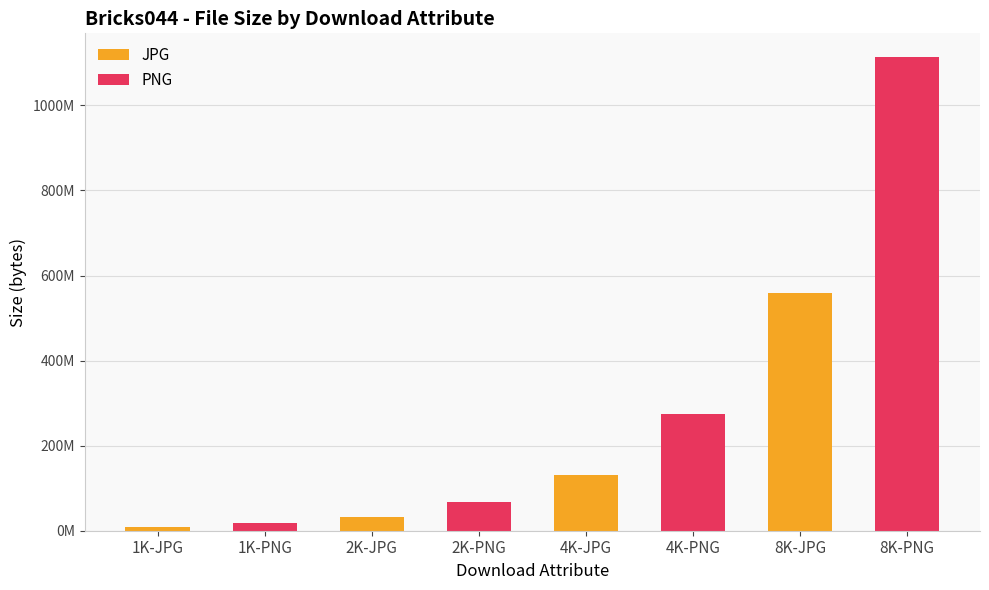

Where is PNG nearest to the value 556830013?

4K-PNG